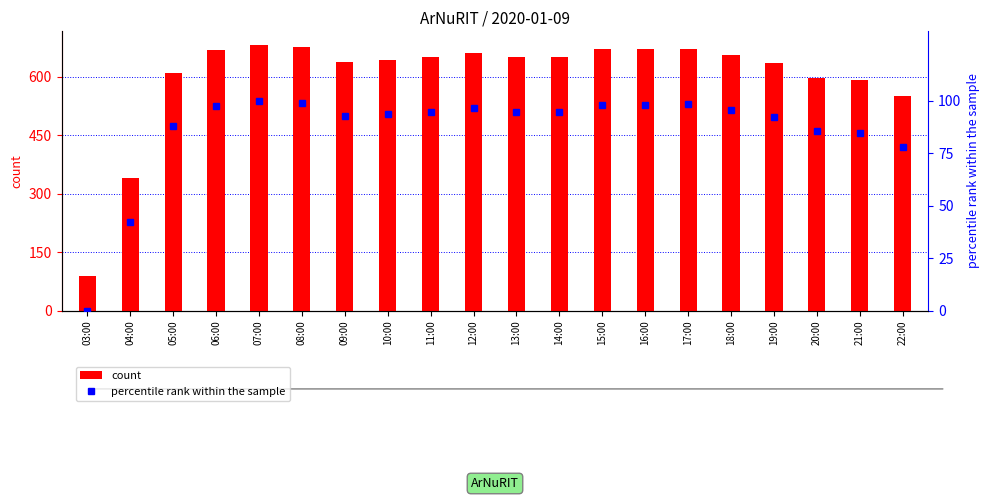

Is the value of count at 04:00 greater than the value of percentile rank within the sample at 11:00?

Yes